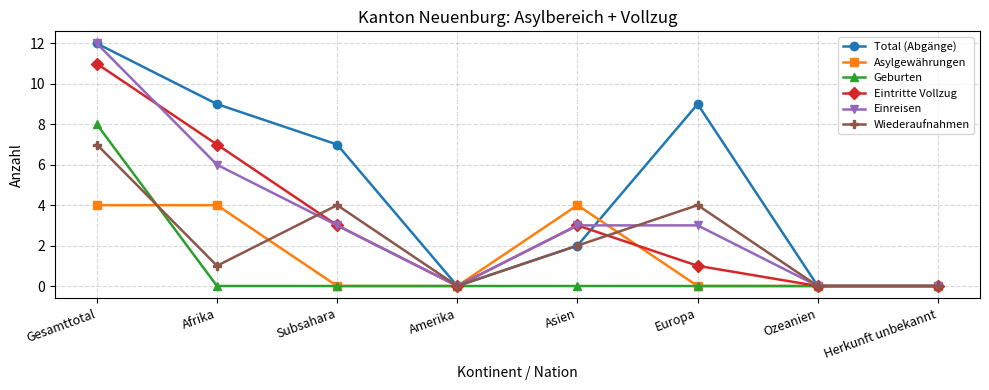

What is the sum of all Asylgewährungen values?

12